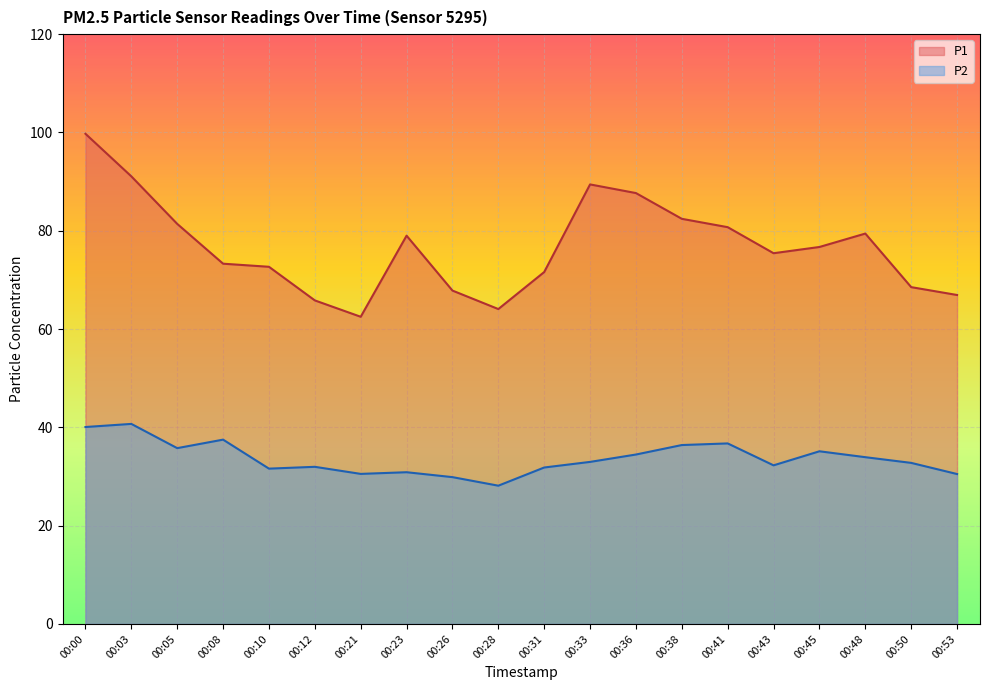

At how many categories does at least one series exceed 39?

20